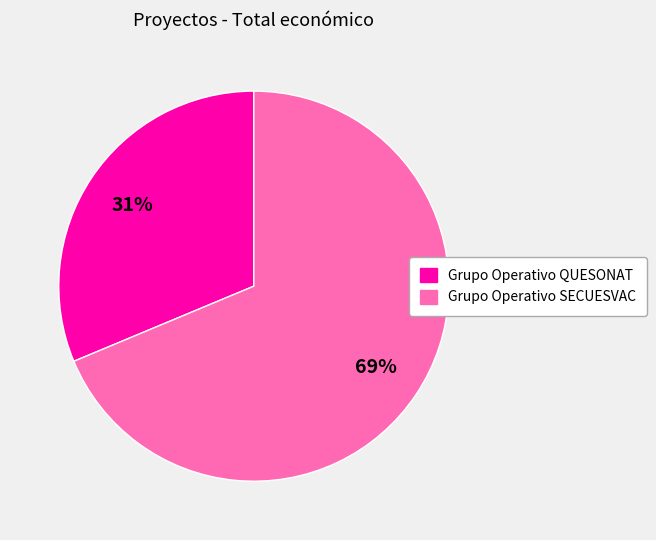

Rank the categories by value from lowest to highest.

Grupo Operativo QUESONAT, Grupo Operativo SECUESVAC